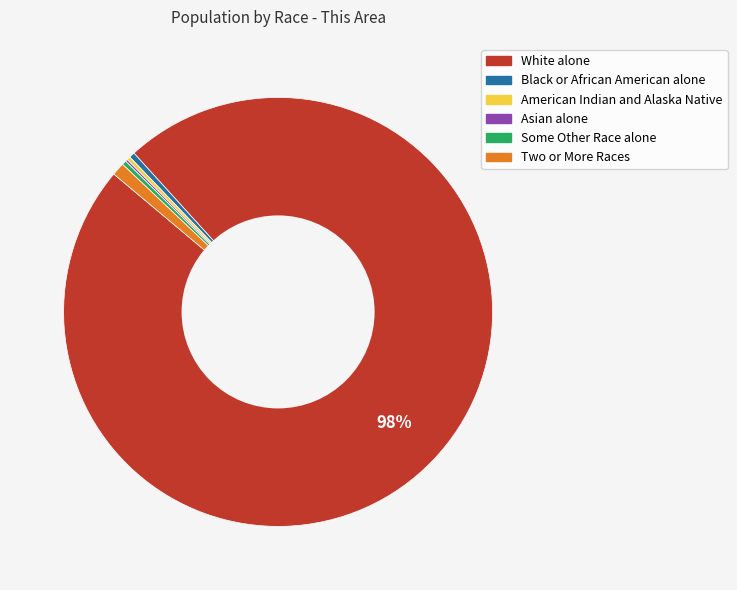

Between Two or More Races and Some Other Race alone, which is larger?

Two or More Races